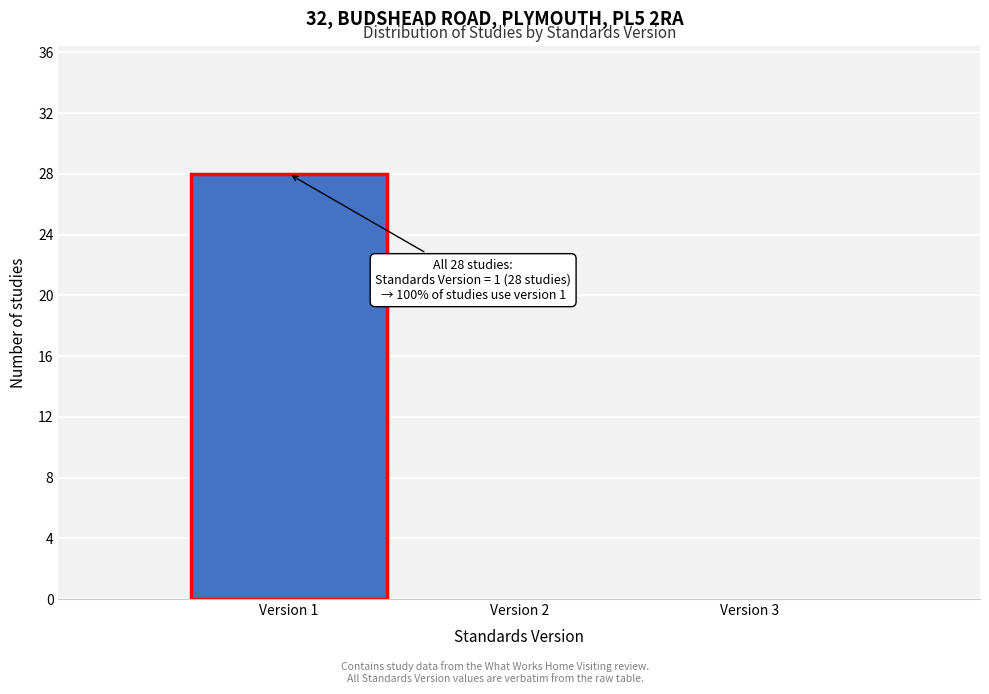

Over which range of the x-axis is the bar tallest?

0.5 to 1.5